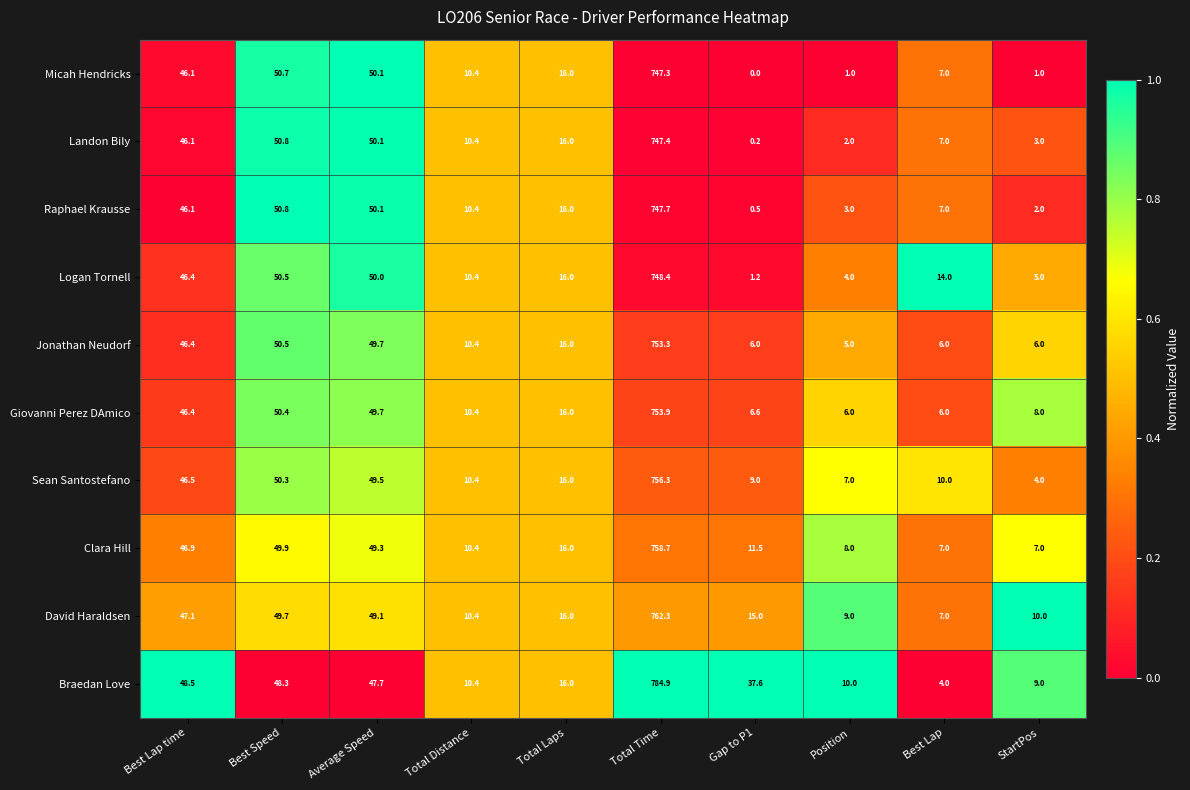

What is the maximum value for Logan Tornell?

748.4